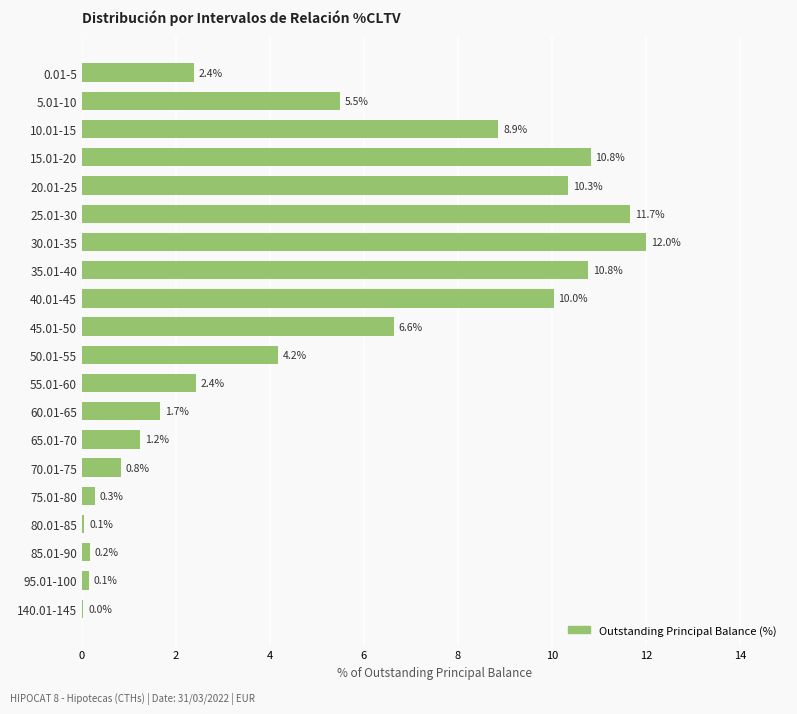

How many series are shown in this chart?

1